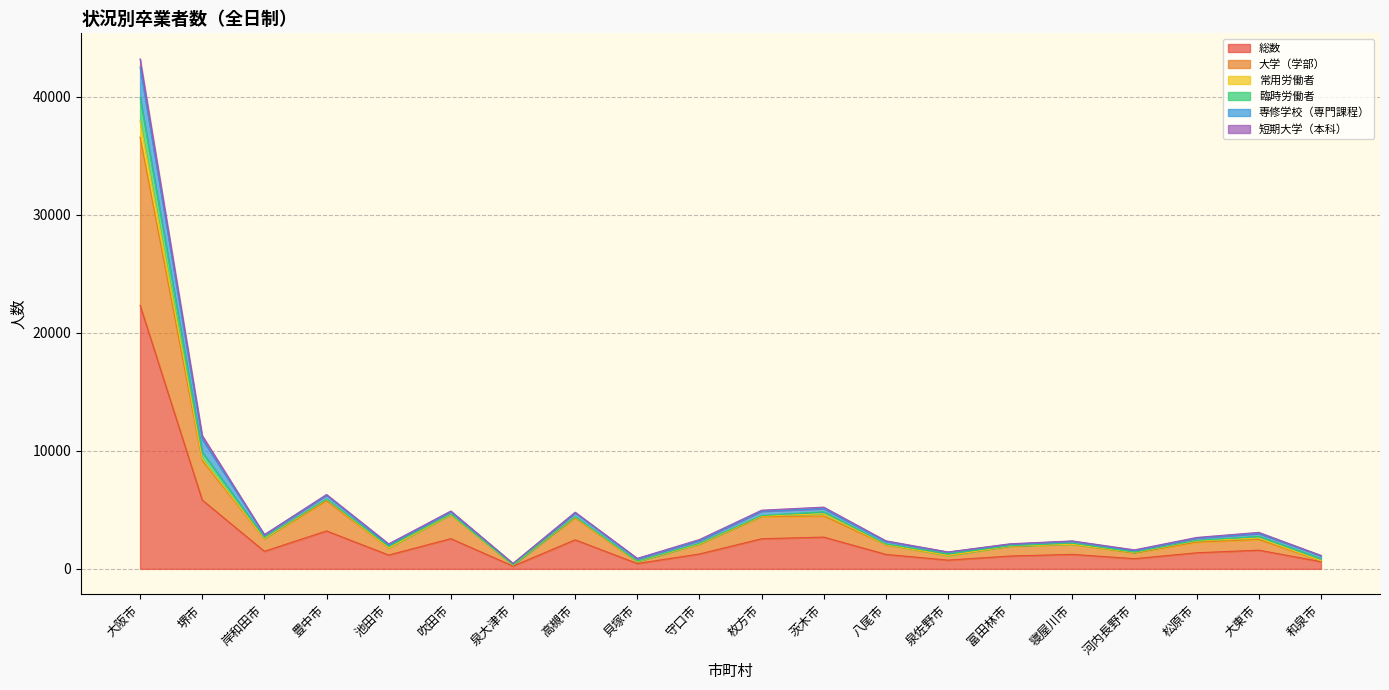

What is the spread (max minus min) of values at 池田市?

952